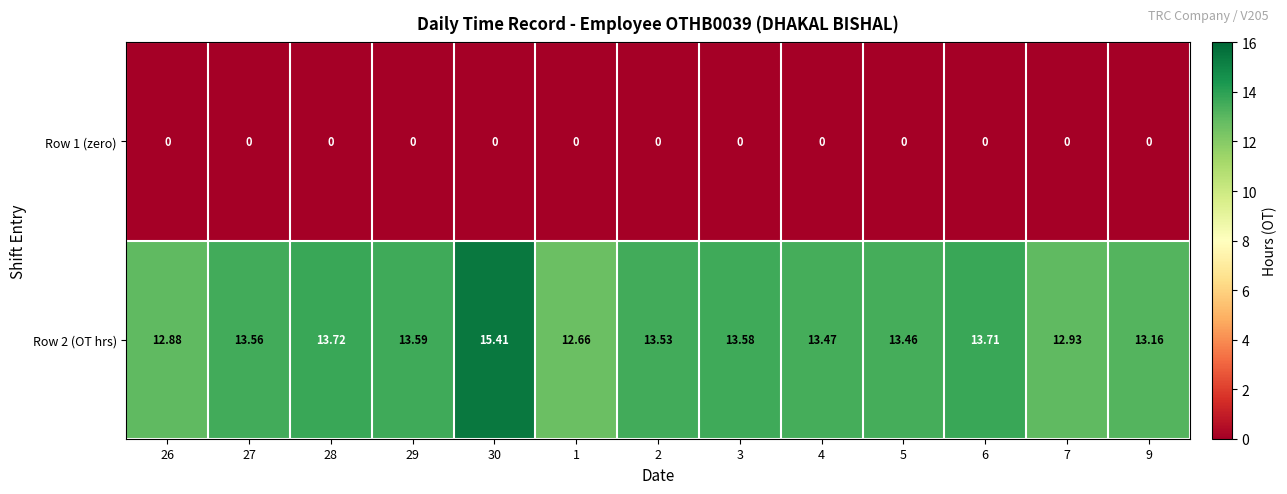

At how many categories does at least one series exceed 4?

13